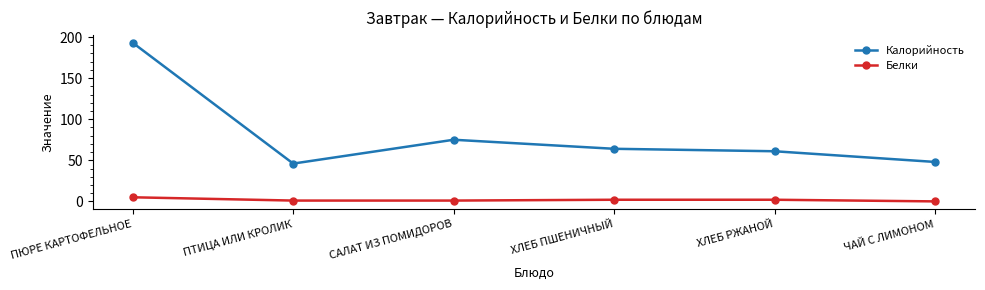

Reading left to right, extract all data points from this chart.

Калорийность: 193	46	75	64	61	48
Белки: 5	1	1	2	2	0